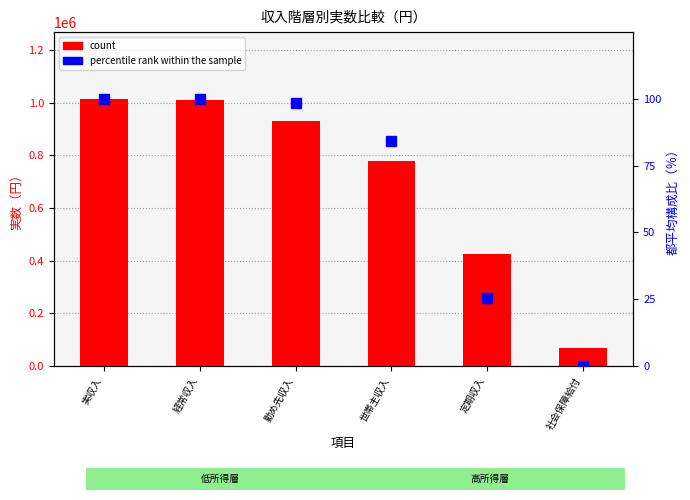

Reading left to right, what are all the values shown in this chart?

count: 1013714.0	1007888.0	930773.0	779786.0	423957.0	67708.0
percentile rank within the sample: 100.0	99.8	98.4	84.2	25.3	0.0